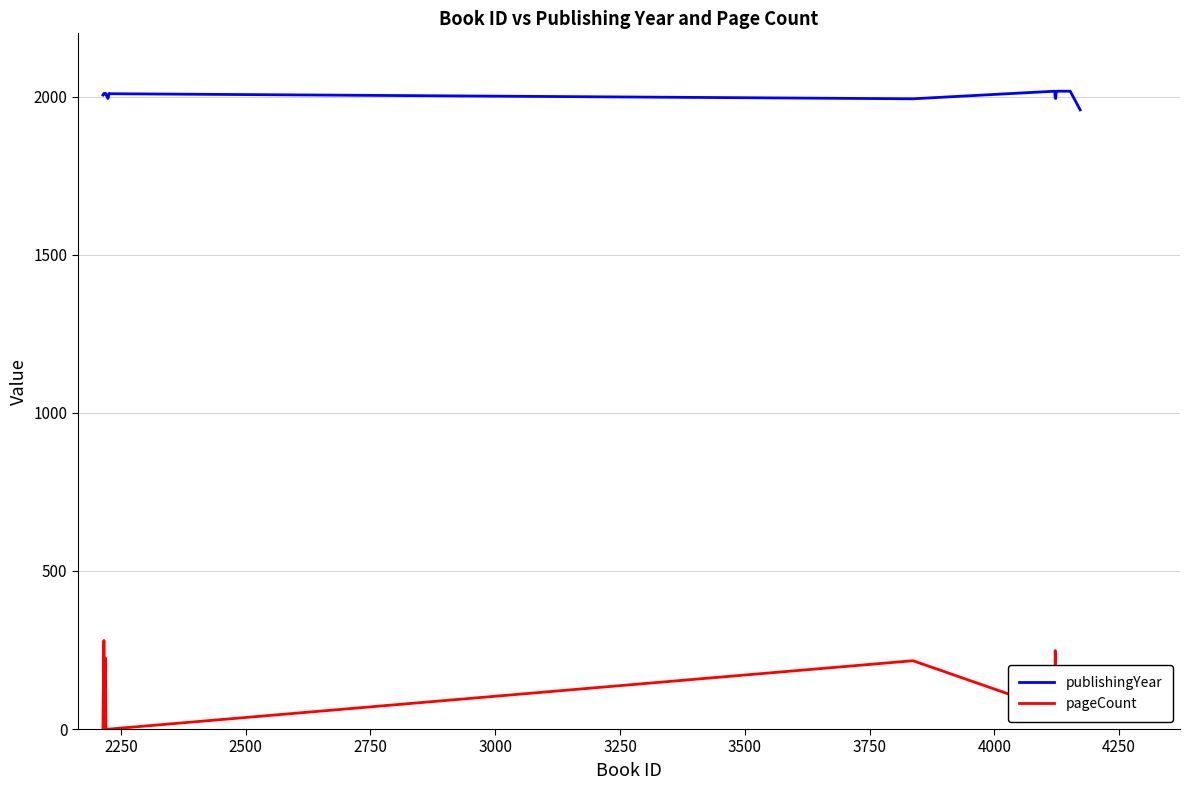

Which series has the largest range (max minus min)?

pageCount